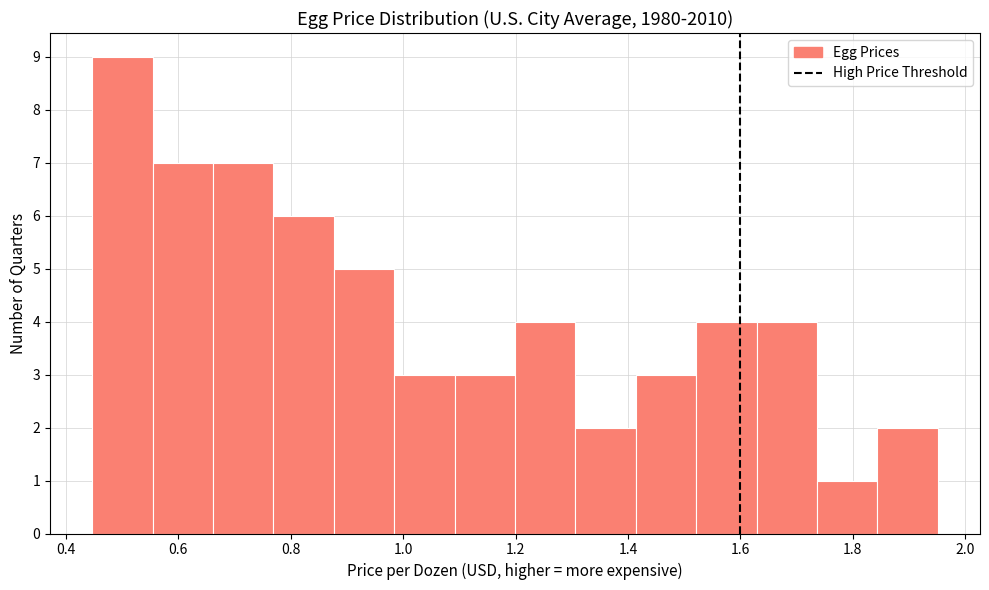

Reading left to right, list every bar in this chart as the range it spans on the x-axis followed by its height. Neither the bar edges nor the heights are printed on the chart, so give them approximately, as read against the axes.

0.44 to 0.56: 9
0.56 to 0.66: 7
0.66 to 0.76: 7
0.76 to 0.88: 6
0.88 to 0.98: 5
0.98 to 1.10: 3
1.10 to 1.20: 3
1.20 to 1.30: 4
1.30 to 1.42: 2
1.42 to 1.52: 3
1.52 to 1.62: 4
1.62 to 1.74: 4
1.74 to 1.84: 1
1.84 to 1.96: 2